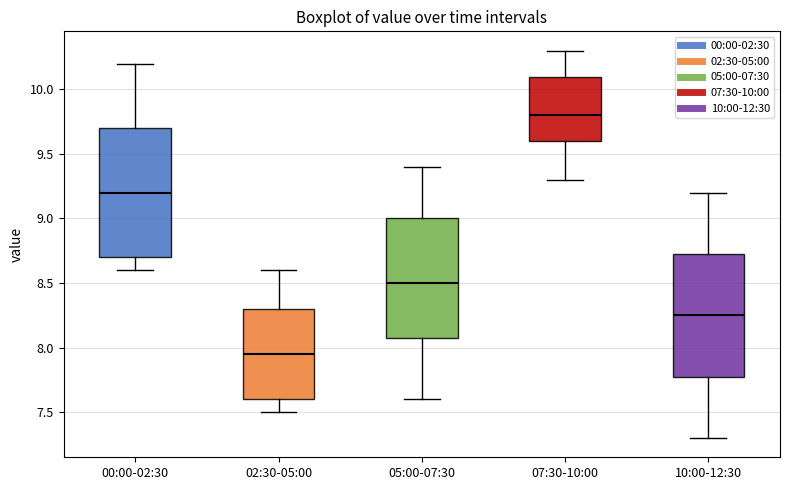

Comparing the boxes themselves (not the whiskers), which one is the tallest?

00:00-02:30